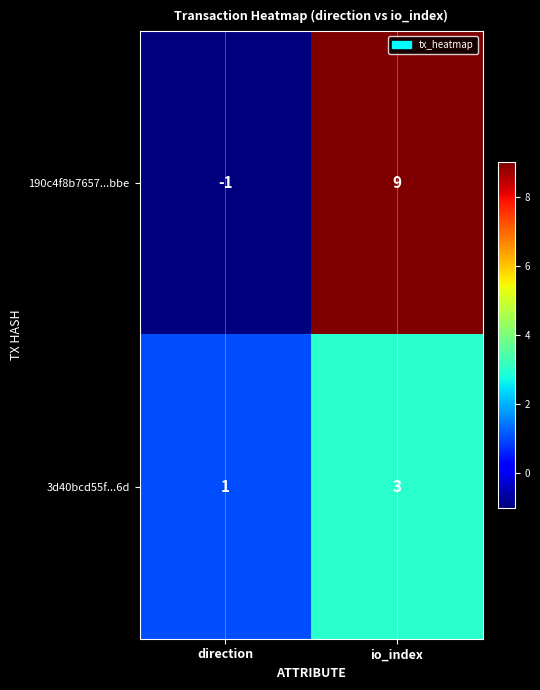

Between direction and io_index, which series saw the biggest shift?

190c4f8b7657...bbe